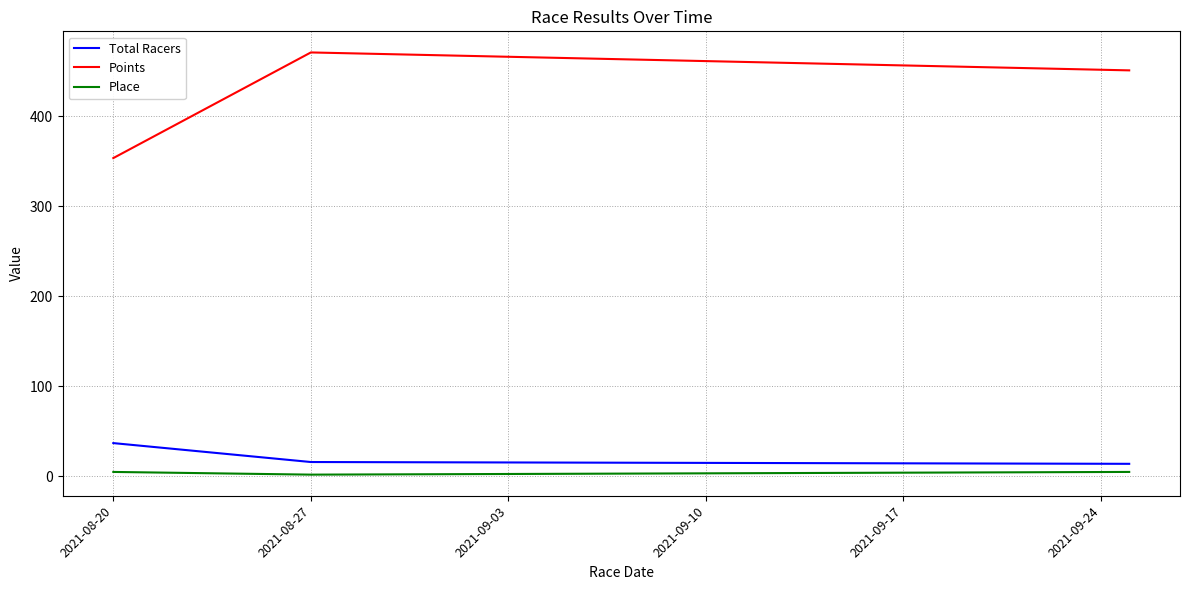

What is the maximum value shown in the chart?

470.6